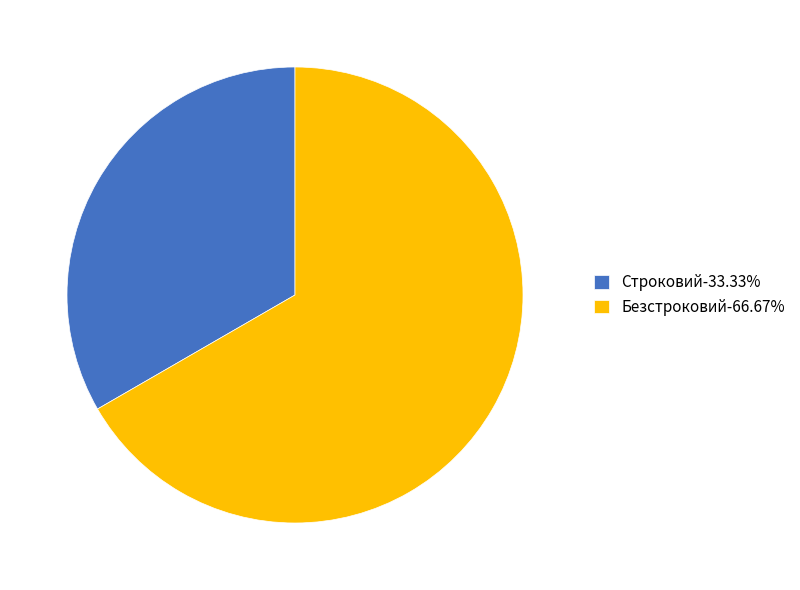

Combined, do Безстроковий-66.67% and Строковий-33.33% account for over 50%?

Yes